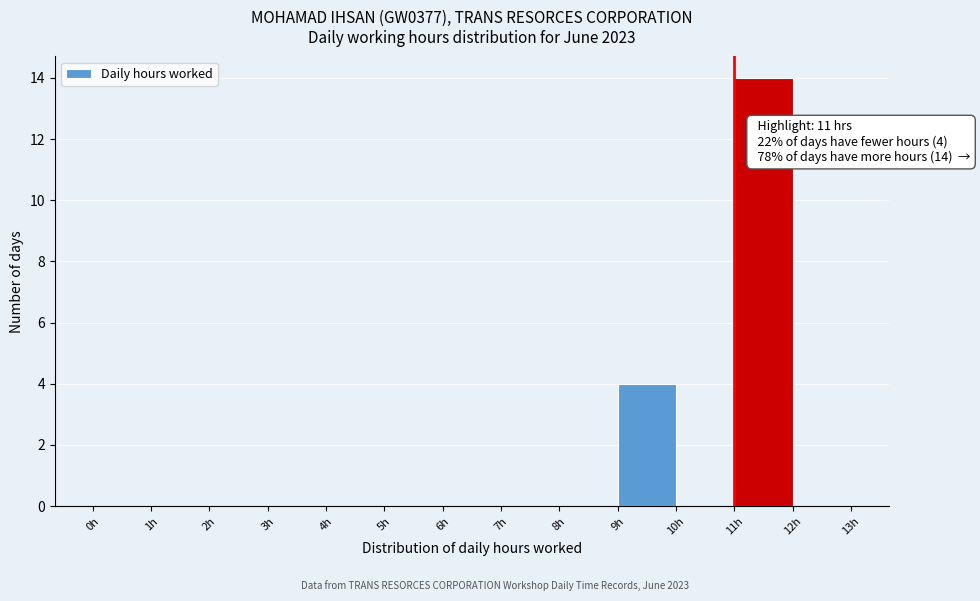

Over which range of the x-axis is the bar tallest?

11 to 12